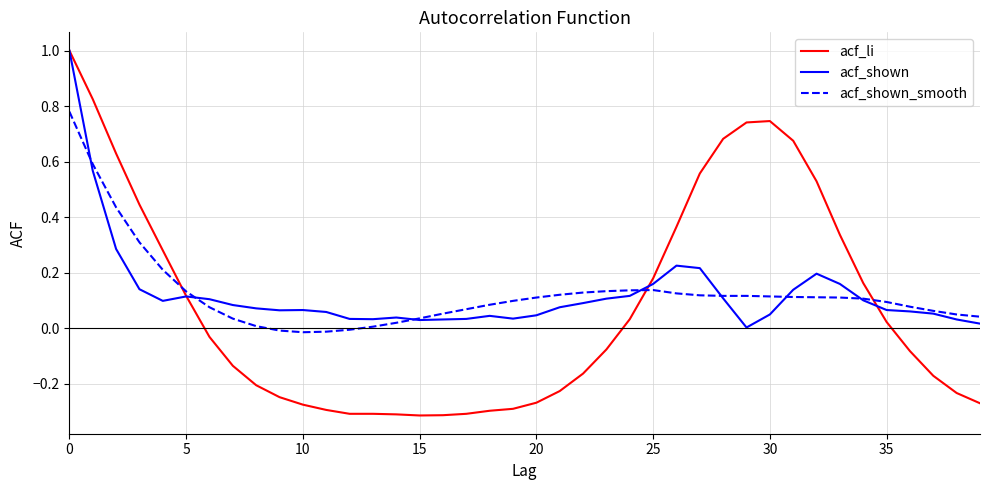

What is the difference between the maximum and minimum values in the acf_shown series?

1.0